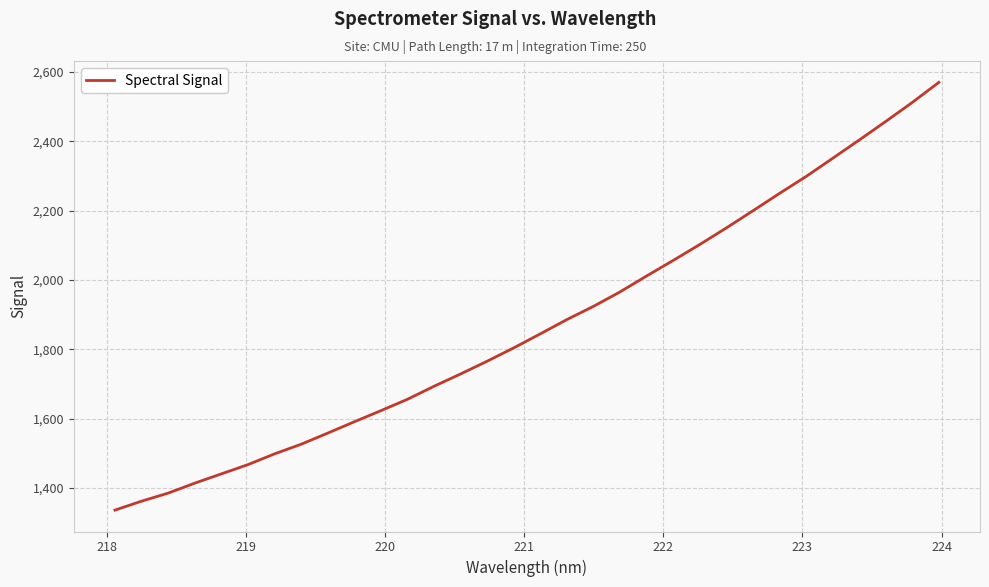

What is the smallest value displayed?

1336.2